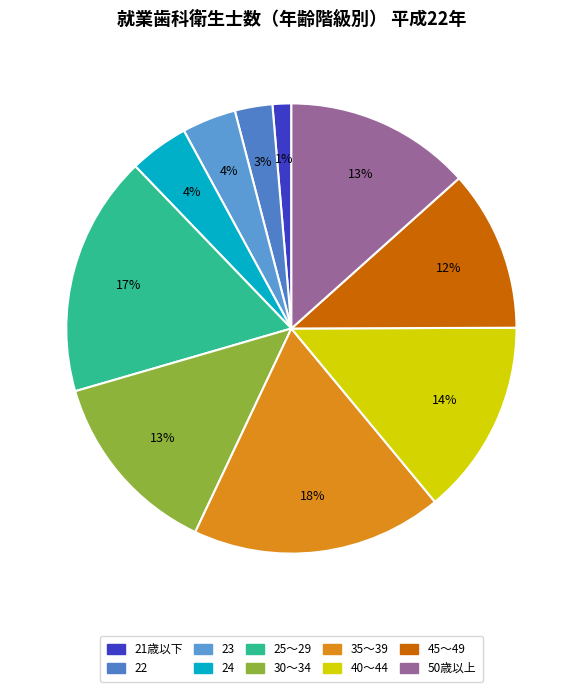

What portion of the pie excludes 24?

95.7%